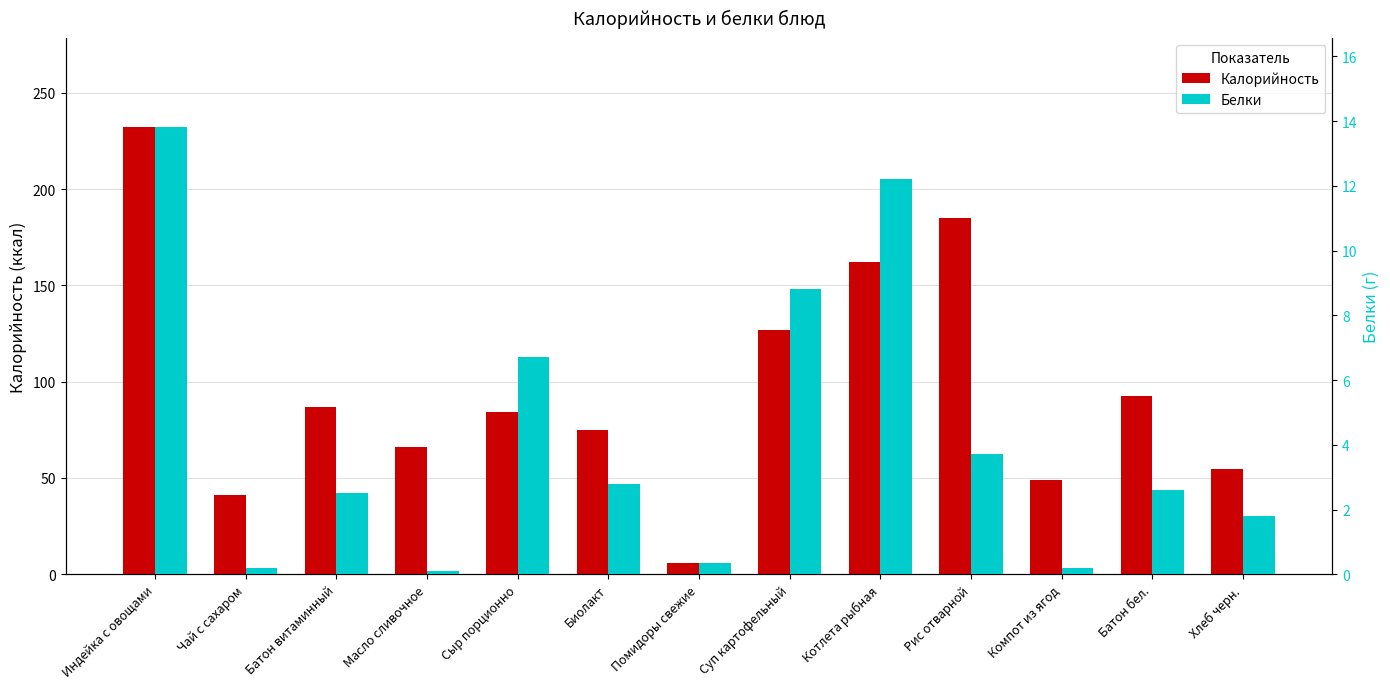

Reading left to right, extract all data points from this chart.

Калорийность: 232.0	41.0	86.8	66.0	84.0	75.0	6.0	127.0	162.0	185.0	49.0	92.4	54.6
Белки: 13.8	0.2	2.5	0.1	6.7	2.8	0.4	8.8	12.2	3.7	0.2	2.6	1.8